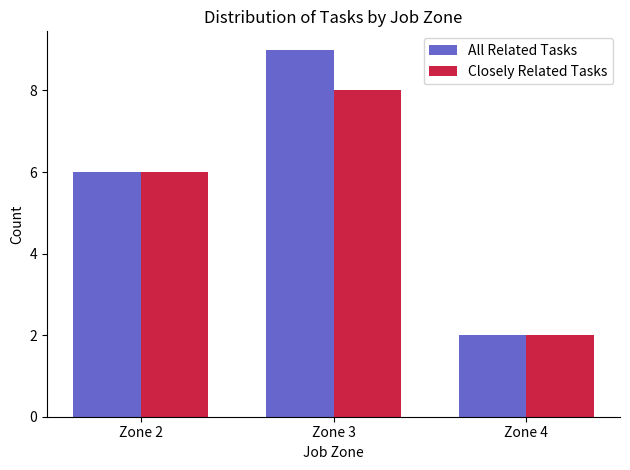

The All Related Tasks series shows 0 at Zone 4. True or false?

False